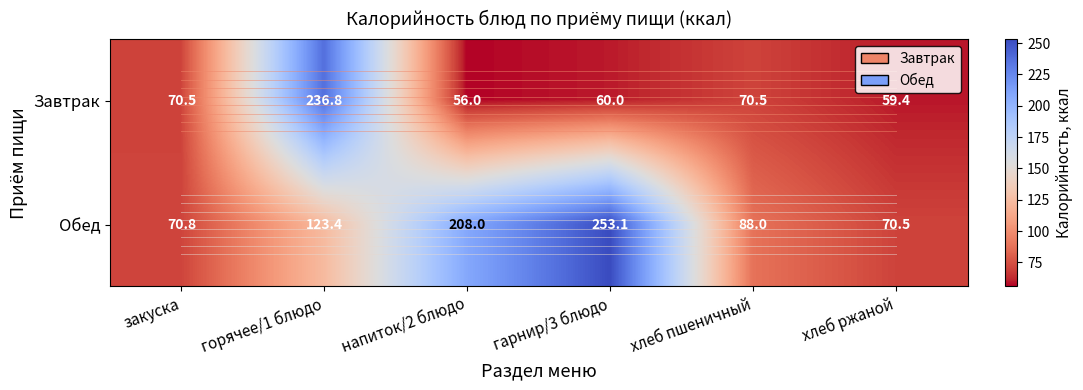

What is the minimum value shown in the chart?

56.0